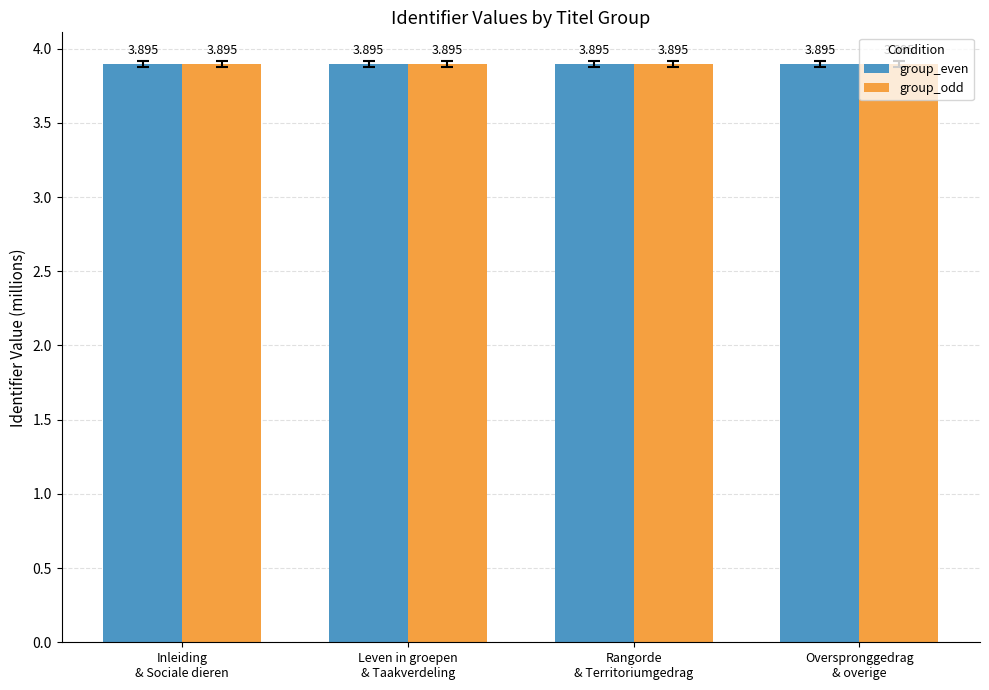

At Inleiding
& Sociale dieren, list the series in order from smallest to largest.

group_even, group_odd